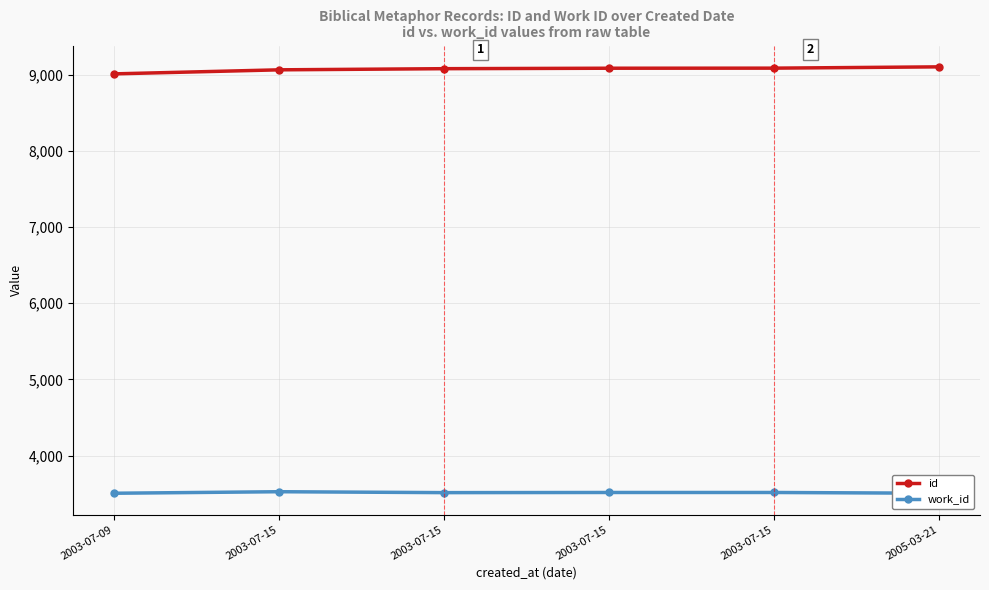

How many data points in id are above 9083?

2